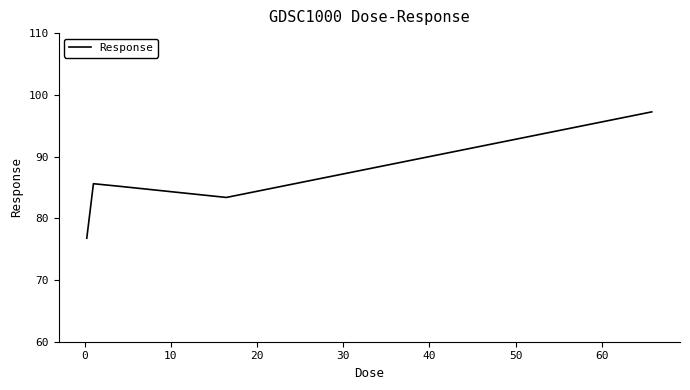

How many interior local valleys (lower than both neighbors) does the data have?

1